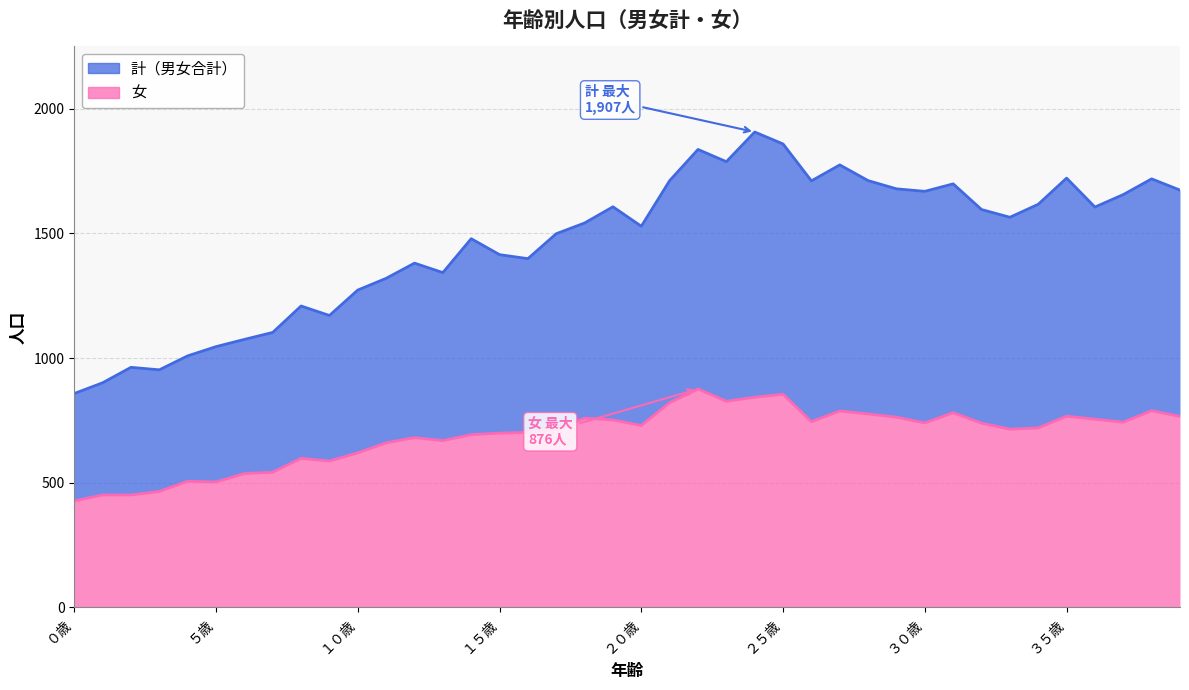

True or false: 計 and 女 intersect in this chart.

False